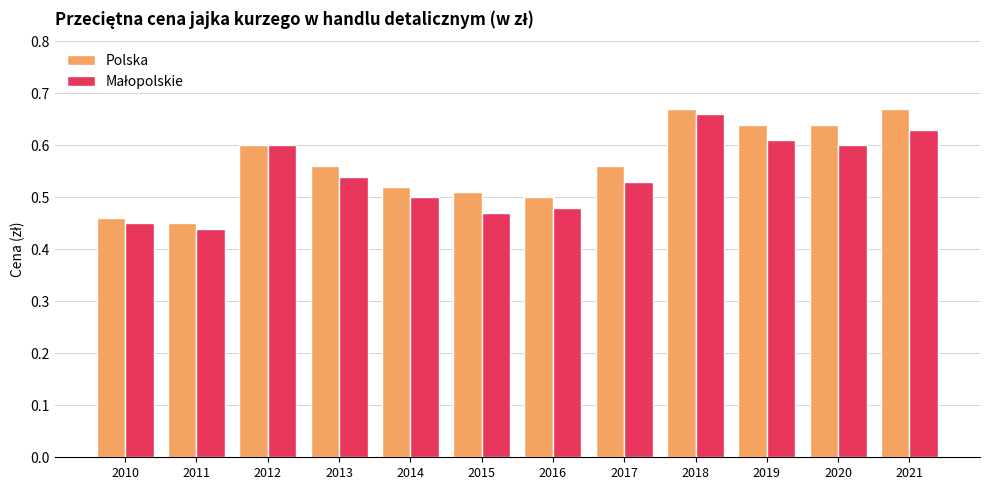

At how many categories does at least one series exceed 0?

12